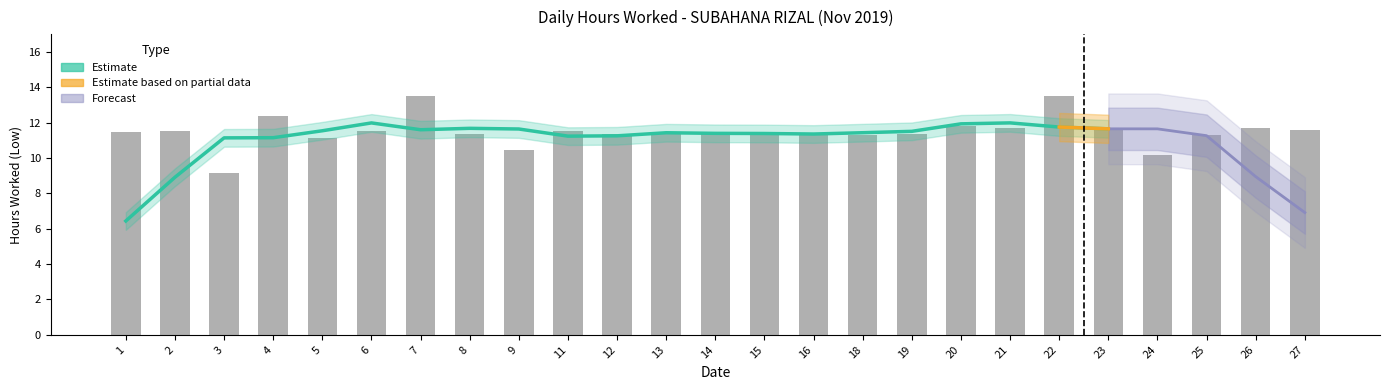

Which category has the highest value across all series?

7